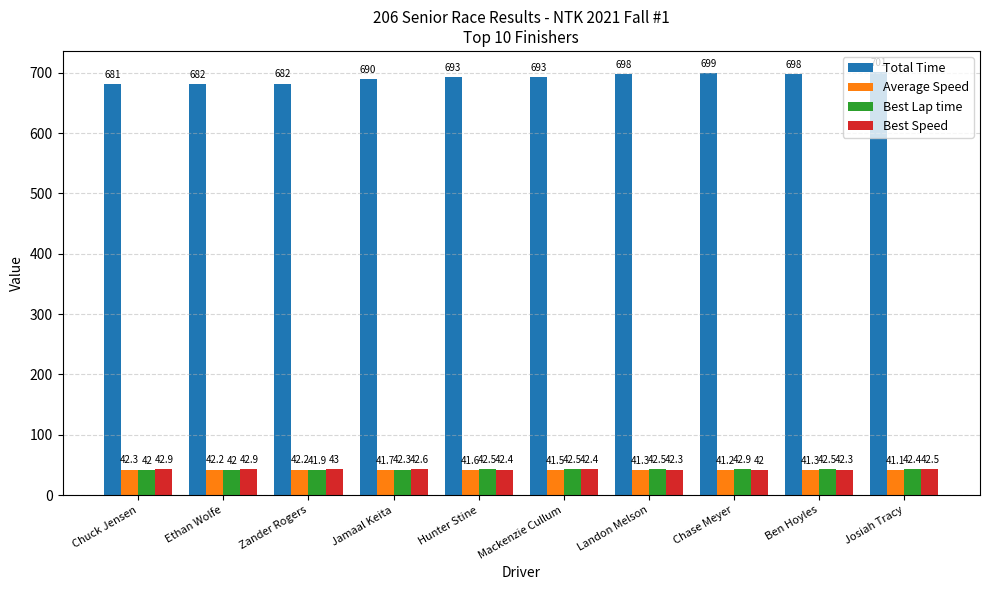

What is the total value across all series at Josiah Tracy?

827.2